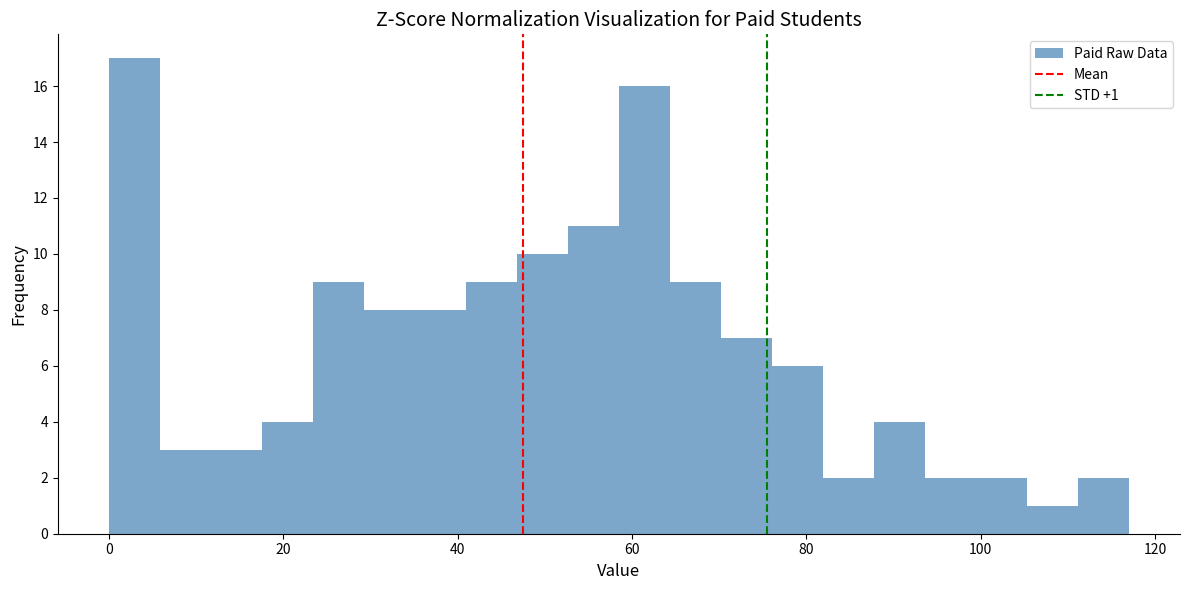

Around what value on the x-axis is the tallest bar? Give the approximate position of its centre, as read against the axis.

2